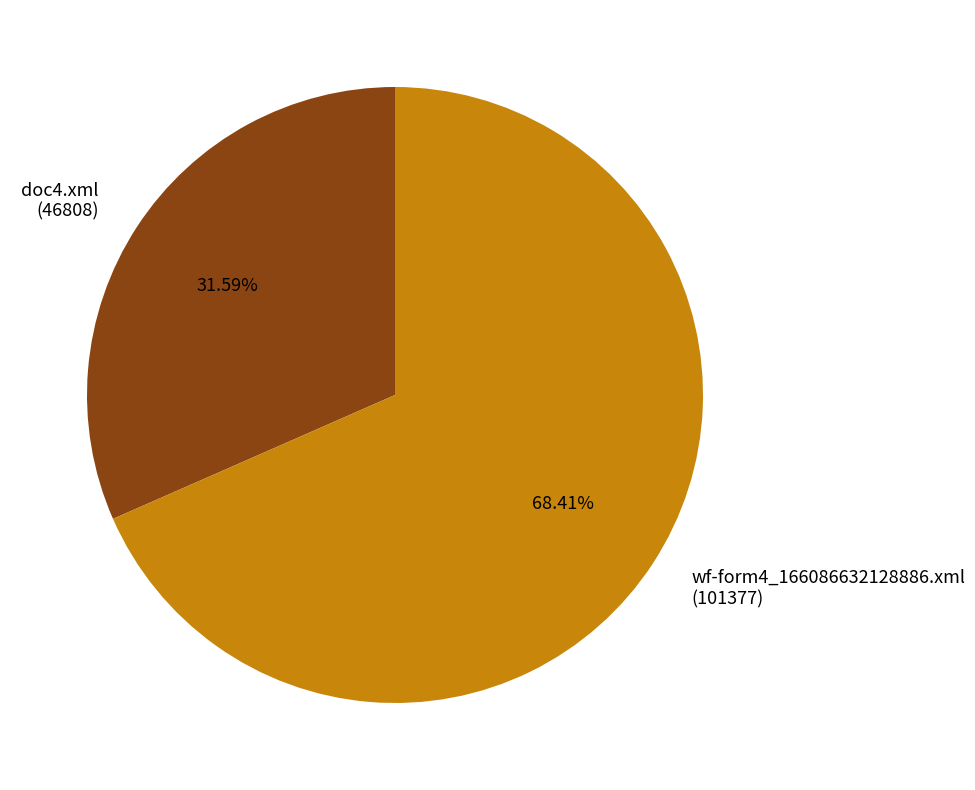

To the nearest percent, what is the difference between the largest and smallest slice percentages?

37%